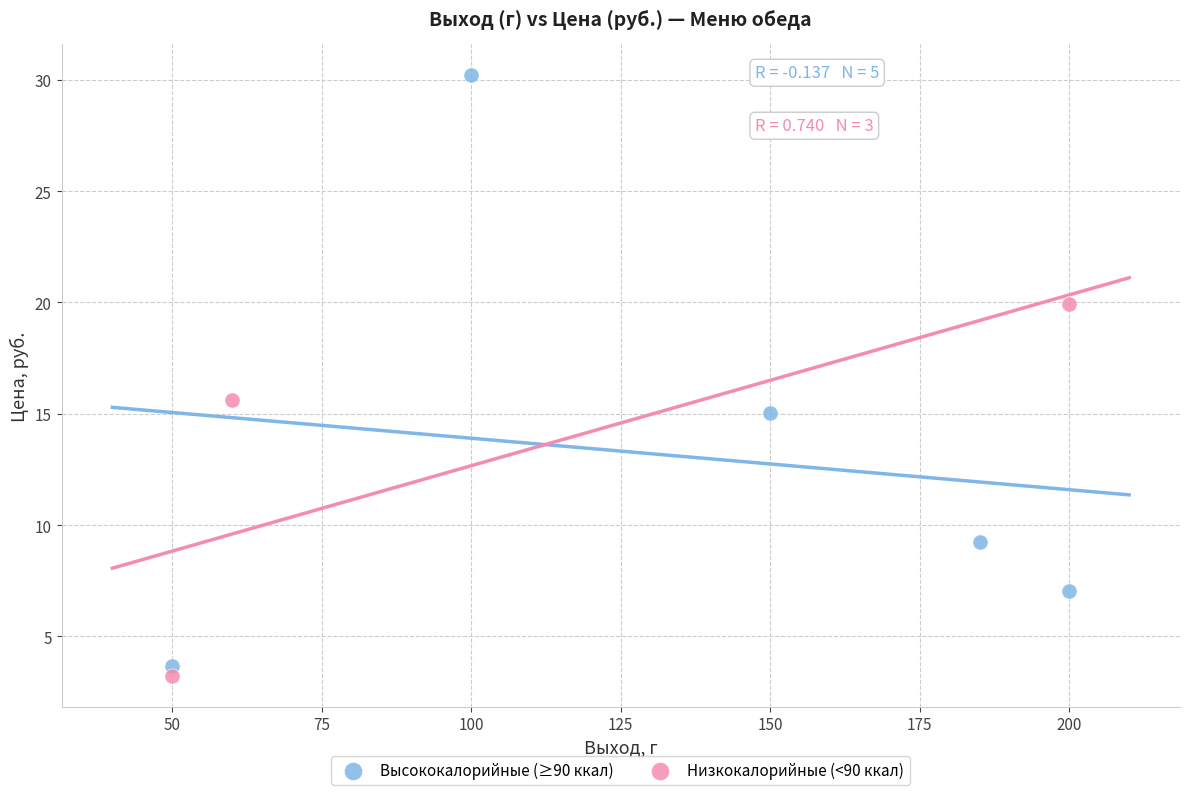

Which series contains the highest Y value?

Высококалорийные (≥90 ккал)